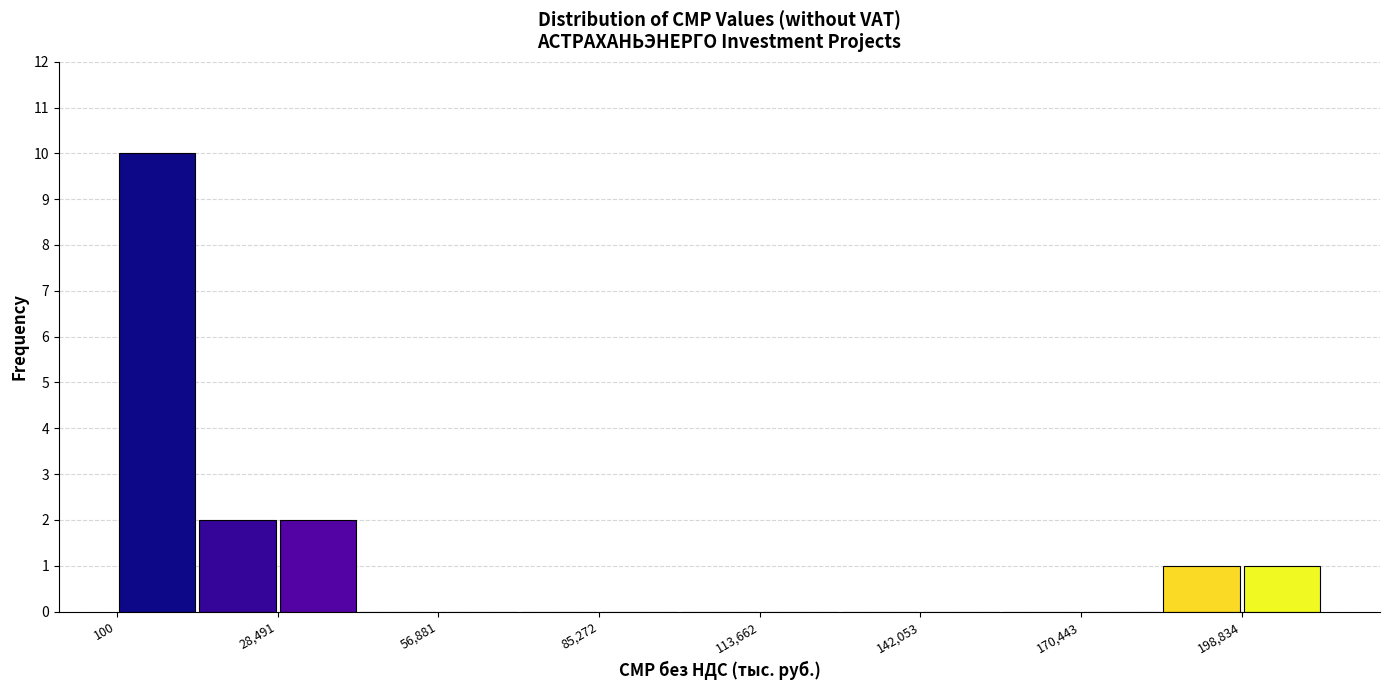

Read against the x-axis, roughly where is the centre of the tallest bar?

5000